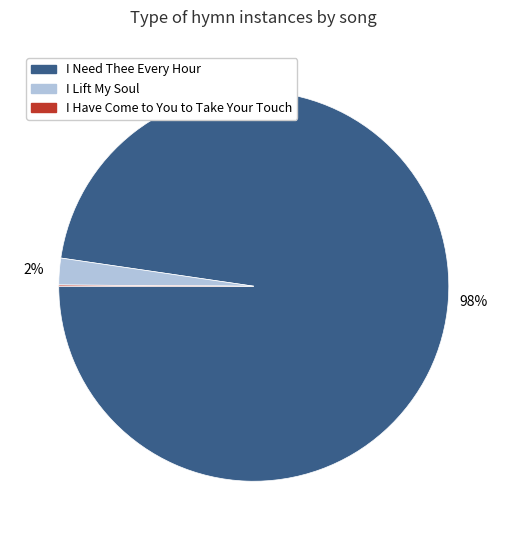

To the nearest percent, what is the difference between the largest and smallest slice percentages?

98%